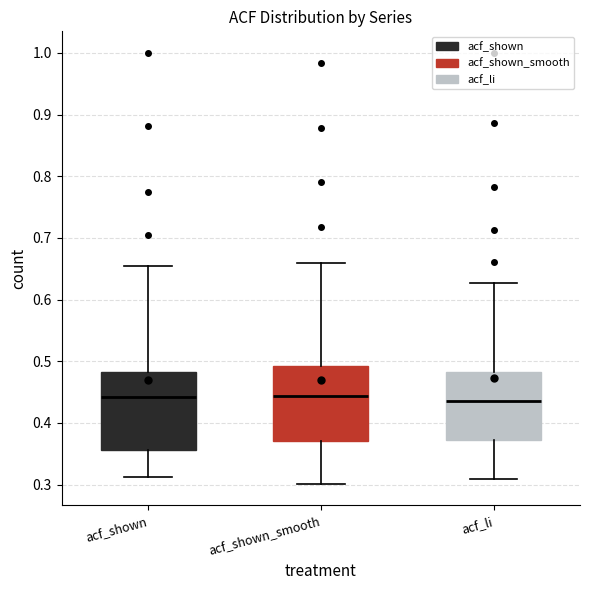

Reading left to right, transcribe this box plot: for each box, give where its median line is, the range the box spans, and where its two whiskers end, as read against the y-axis. The values are not printed on the chart, so give them approximately, as read against the axis.

acf_shown: median 0.44, box 0.36 to 0.48, whiskers 0.31 to 0.65
acf_shown_smooth: median 0.44, box 0.37 to 0.49, whiskers 0.30 to 0.66
acf_li: median 0.44, box 0.37 to 0.48, whiskers 0.31 to 0.63